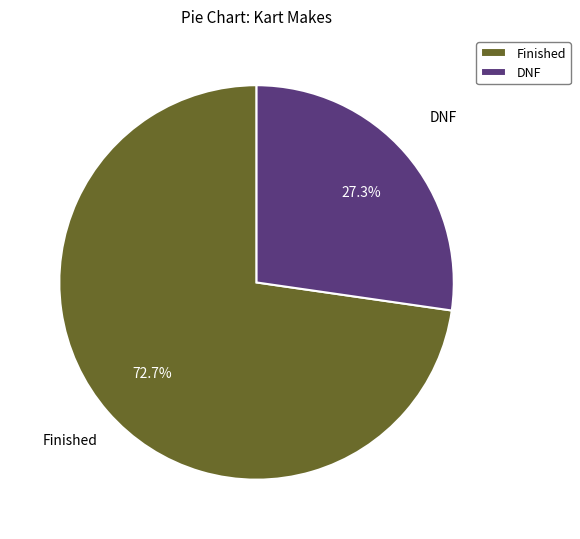

To the nearest percent, what is the difference between the largest and smallest slice percentages?

45%